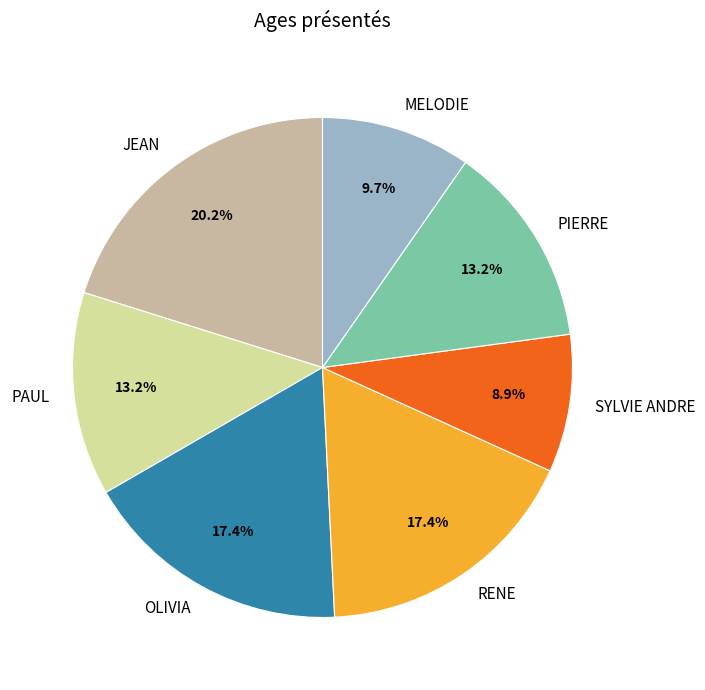

What percentage is NOT represented by PIERRE?

86.8%